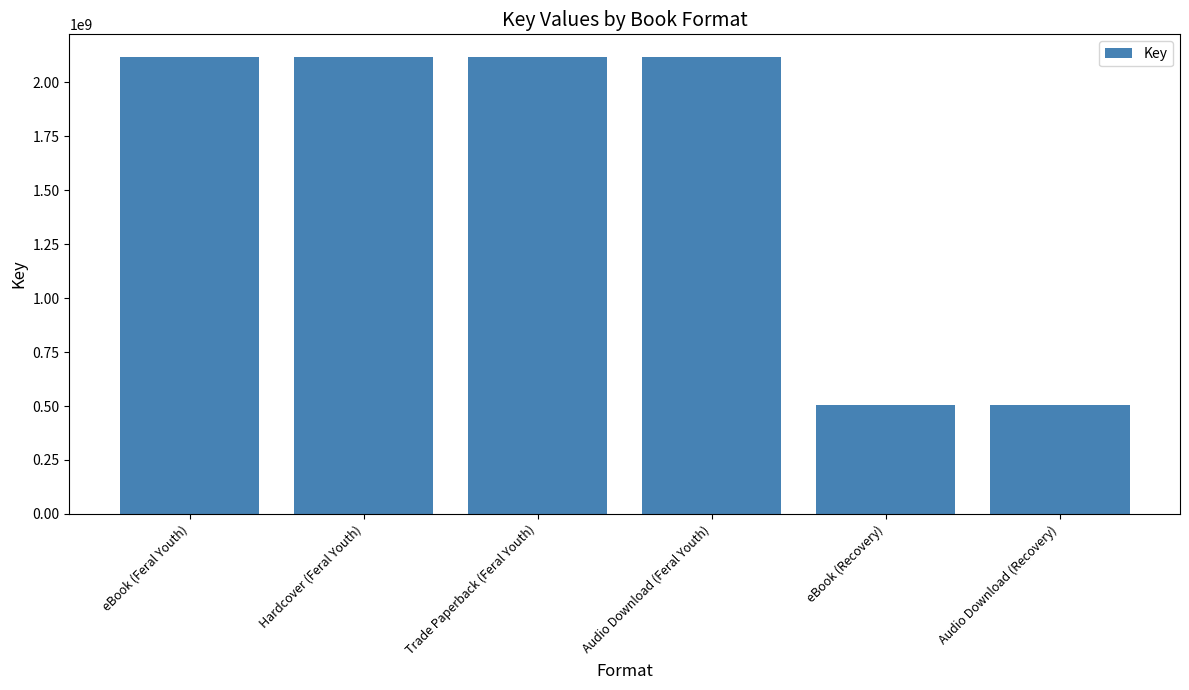

What is the average value?

1579931375